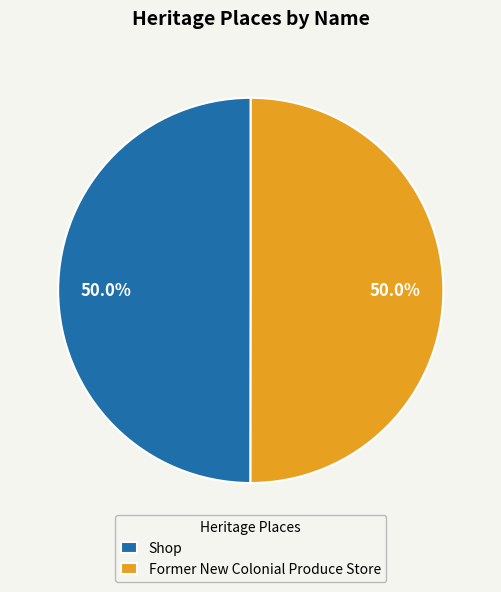

Is it true that Former New Colonial Produce Store is 44% of the pie?

False